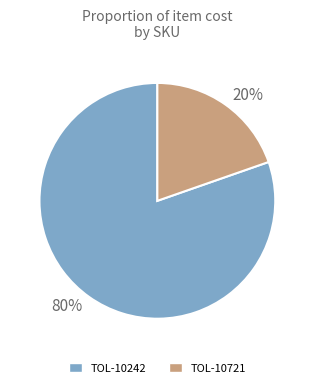

Combined, do TOL-10242 and TOL-10721 account for over 50%?

Yes